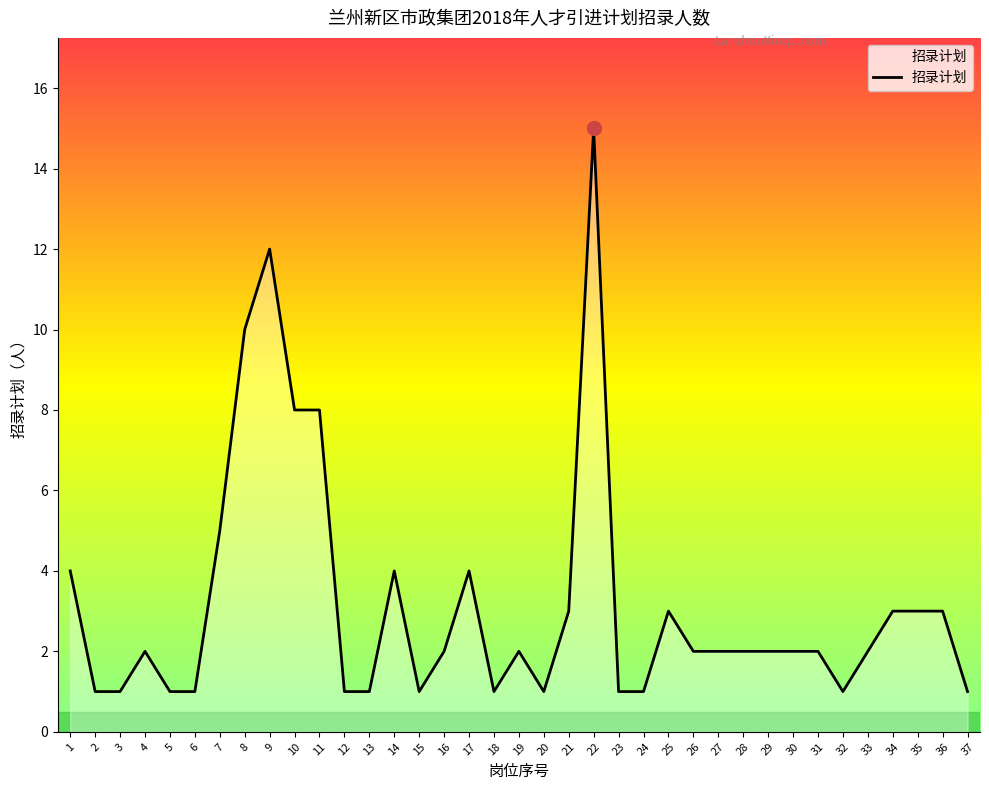

What is the difference between the second highest and second lowest values?

11